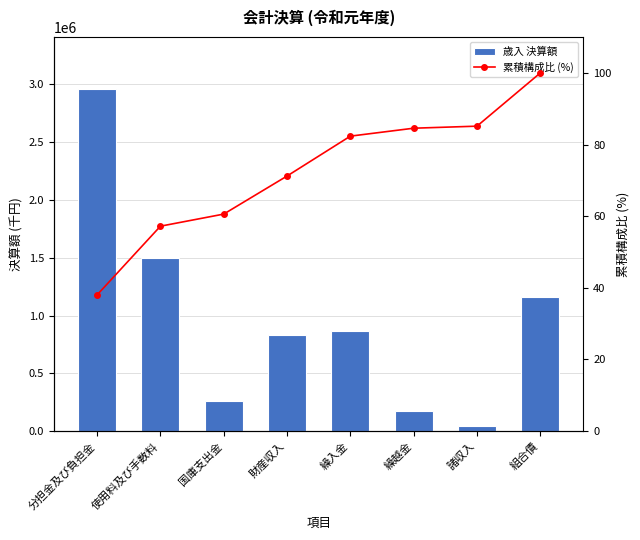

Reading left to right, what are all the values shown in this chart?

歳入 決算額: 分担金及び負担金=2964000.0	使用料及び手数料=1495163.0	国庫支出金=263171.0	財産収入=828020.0	繰入金=868000.0	繰越金=172677.0	諸収入=44417.0	組合債=1157700.0
累積構成比 (%): 分担金及び負担金=38.0	使用料及び手数料=57.2	国庫支出金=60.6	財産収入=71.2	繰入金=82.4	繰越金=84.6	諸収入=85.1	組合債=100.0